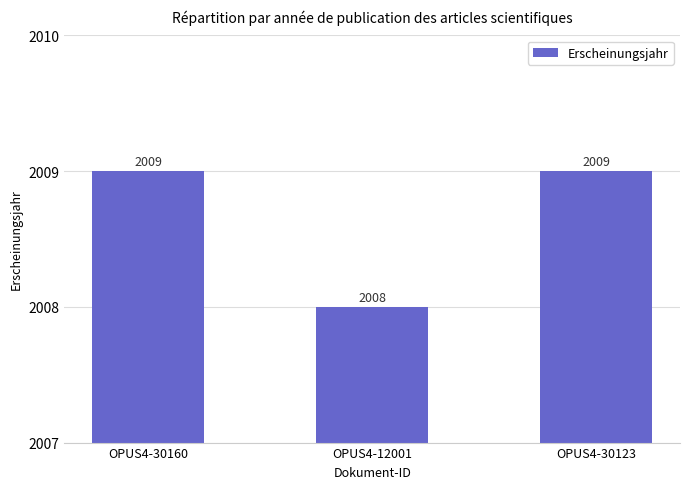

What is the maximum value shown in the chart?

2009